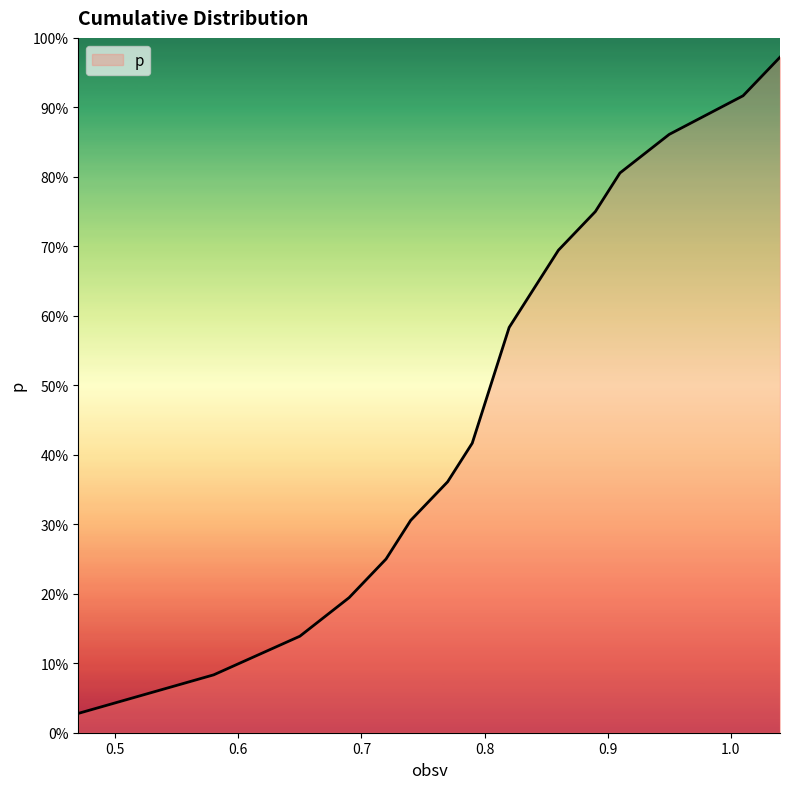

Reading right to left, extract all data points from this chart.

1.0	0.9	0.9	0.8	0.8	0.7	0.6	0.6	0.5	0.5	0.4	0.4	0.3	0.2	0.2	0.1	0.1	0.0